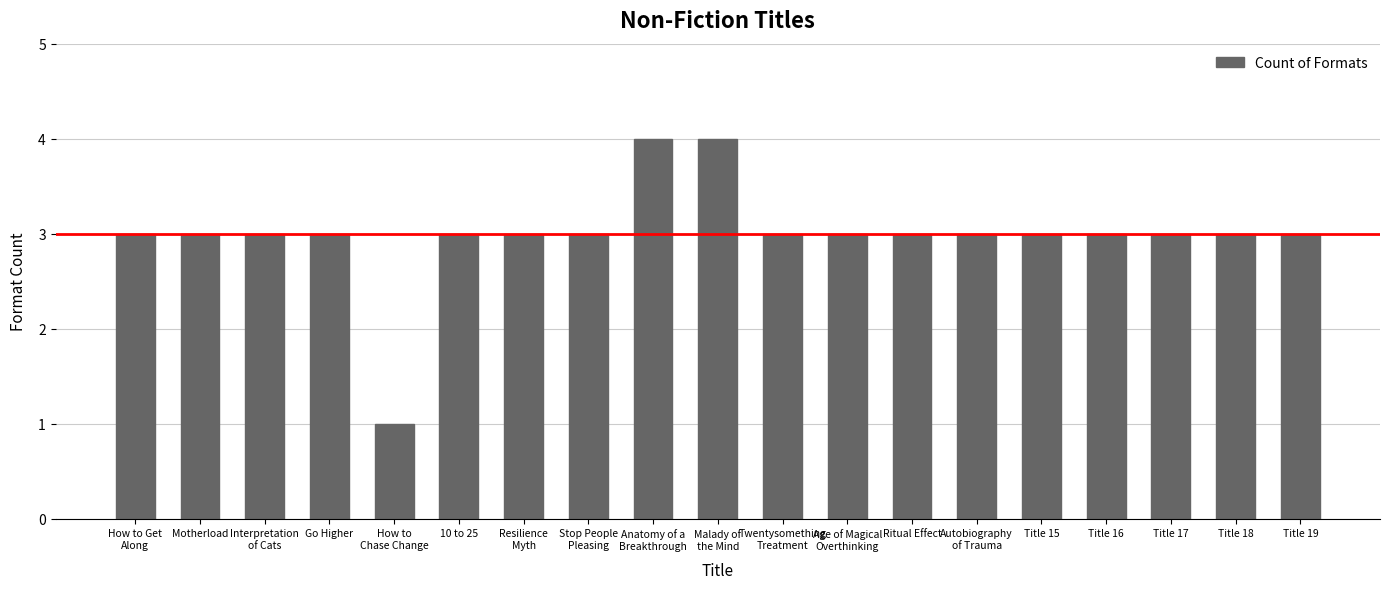

What is the ratio of the value at Ritual Effect to the value at Title 19?

1.0